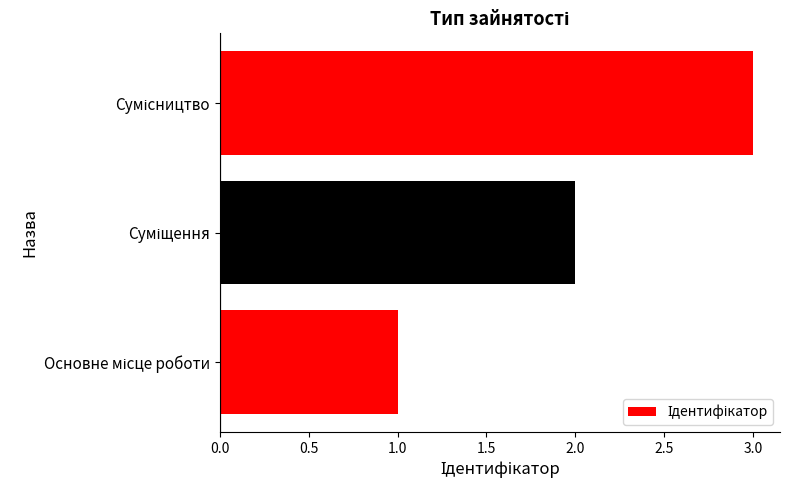

What is the sum of all values?

6